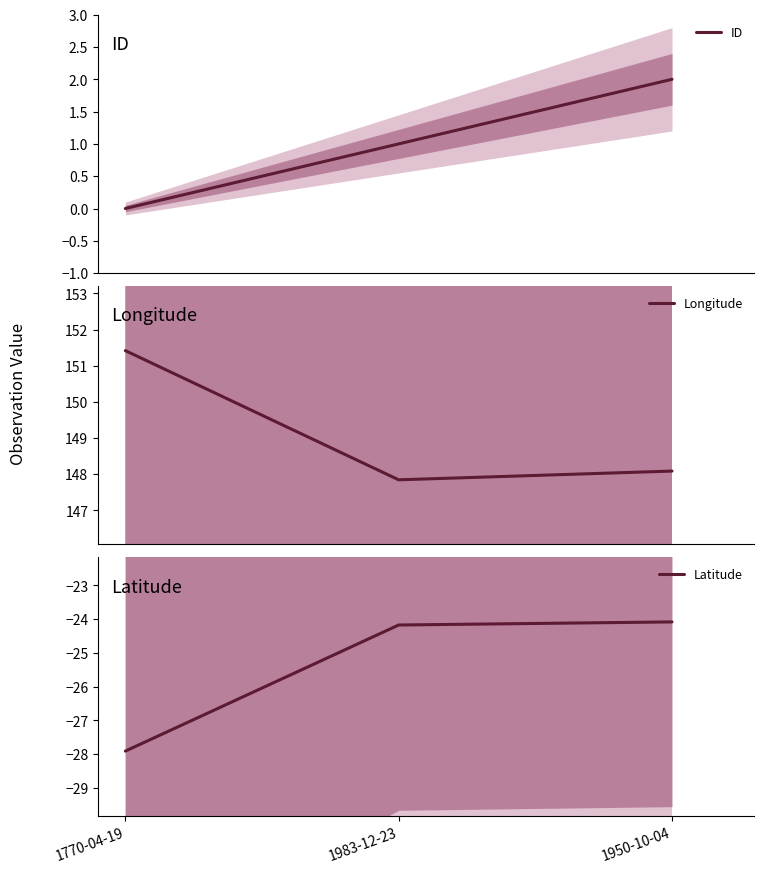

Does the chart display data point markers on the line(s)?

No